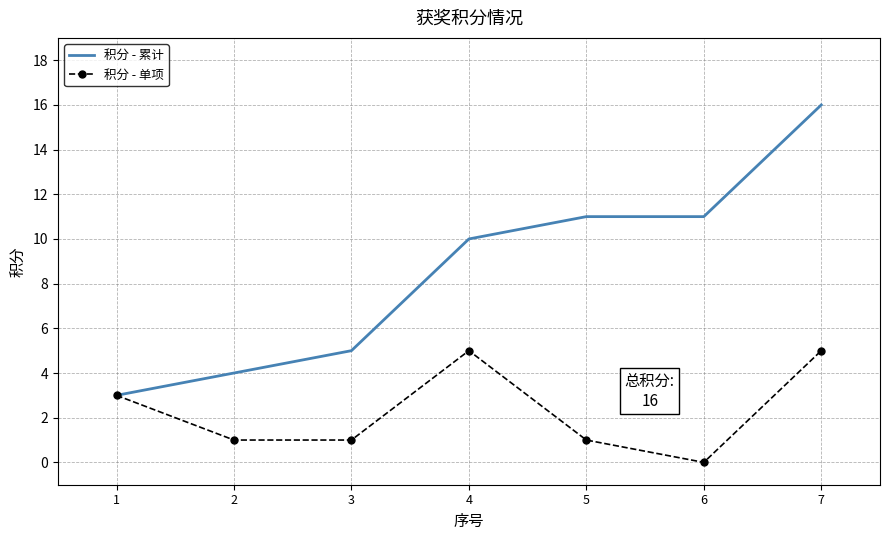

Which series has the largest total across all categories?

积分 - 累计